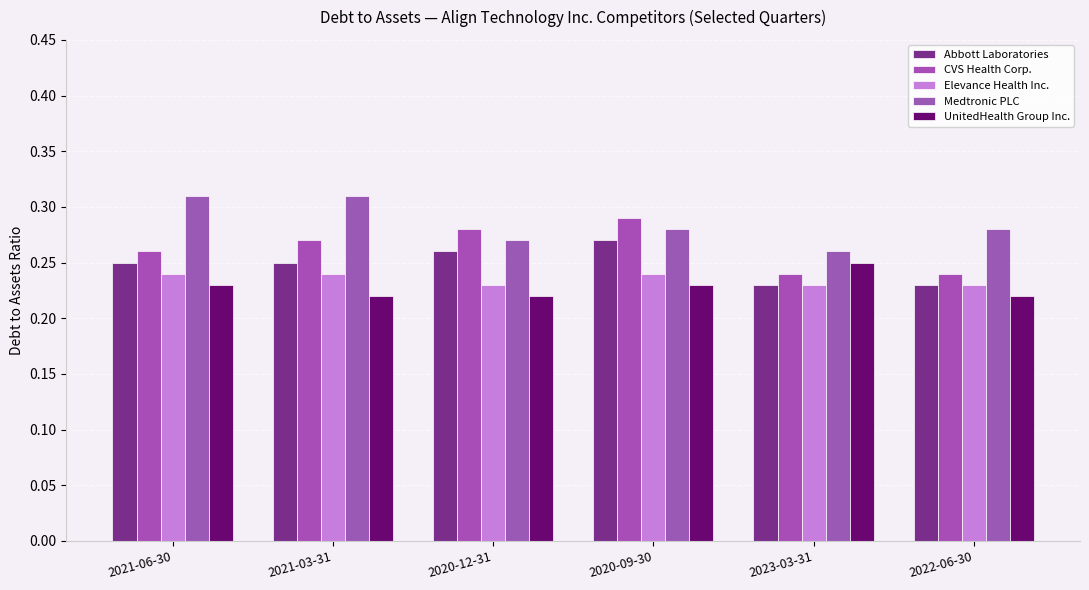

Reading left to right, extract all data points from this chart.

Abbott Laboratories: 2021-06-30=0.2	2021-03-31=0.2	2020-12-31=0.3	2020-09-30=0.3	2023-03-31=0.2	2022-06-30=0.2
CVS Health Corp.: 2021-06-30=0.3	2021-03-31=0.3	2020-12-31=0.3	2020-09-30=0.3	2023-03-31=0.2	2022-06-30=0.2
Elevance Health Inc.: 2021-06-30=0.2	2021-03-31=0.2	2020-12-31=0.2	2020-09-30=0.2	2023-03-31=0.2	2022-06-30=0.2
Medtronic PLC: 2021-06-30=0.3	2021-03-31=0.3	2020-12-31=0.3	2020-09-30=0.3	2023-03-31=0.3	2022-06-30=0.3
UnitedHealth Group Inc.: 2021-06-30=0.2	2021-03-31=0.2	2020-12-31=0.2	2020-09-30=0.2	2023-03-31=0.2	2022-06-30=0.2